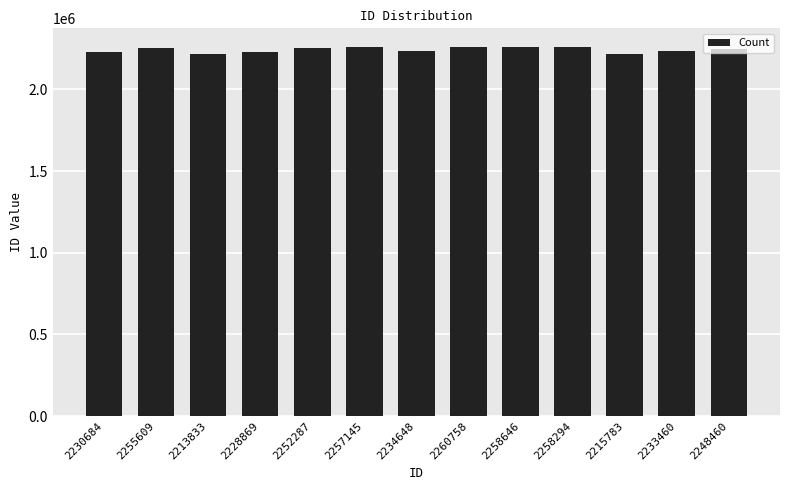

The value at 2248460 is 2248460. True or false?

True